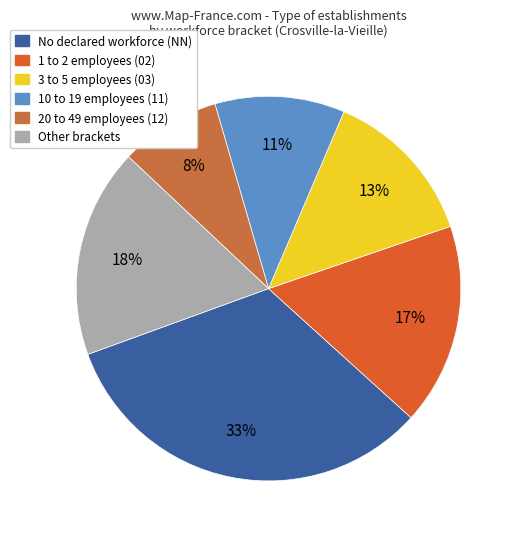

How many segments does this pie chart have?

6